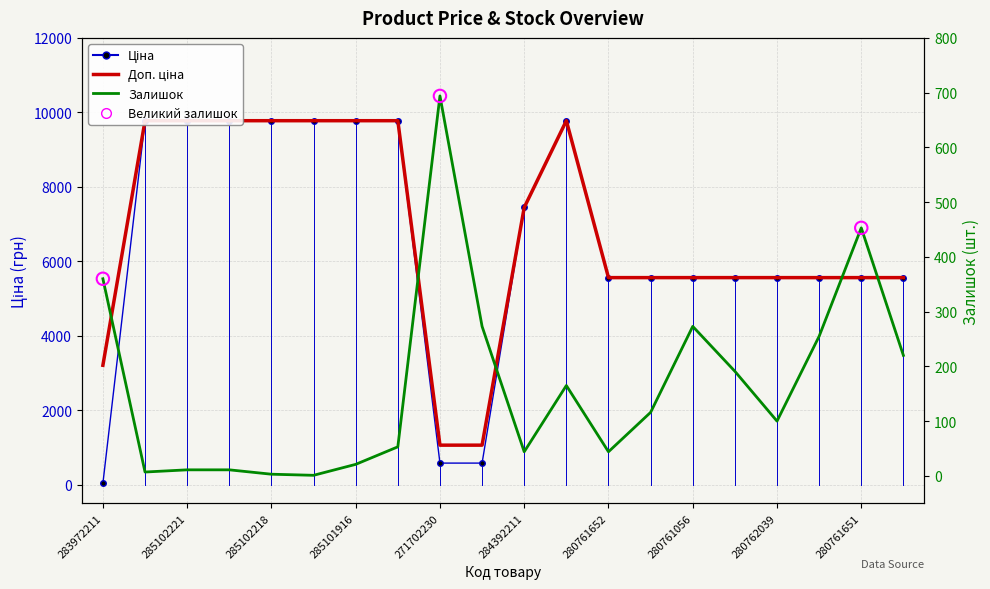

At how many categories does at least one series exceed 8549?

8